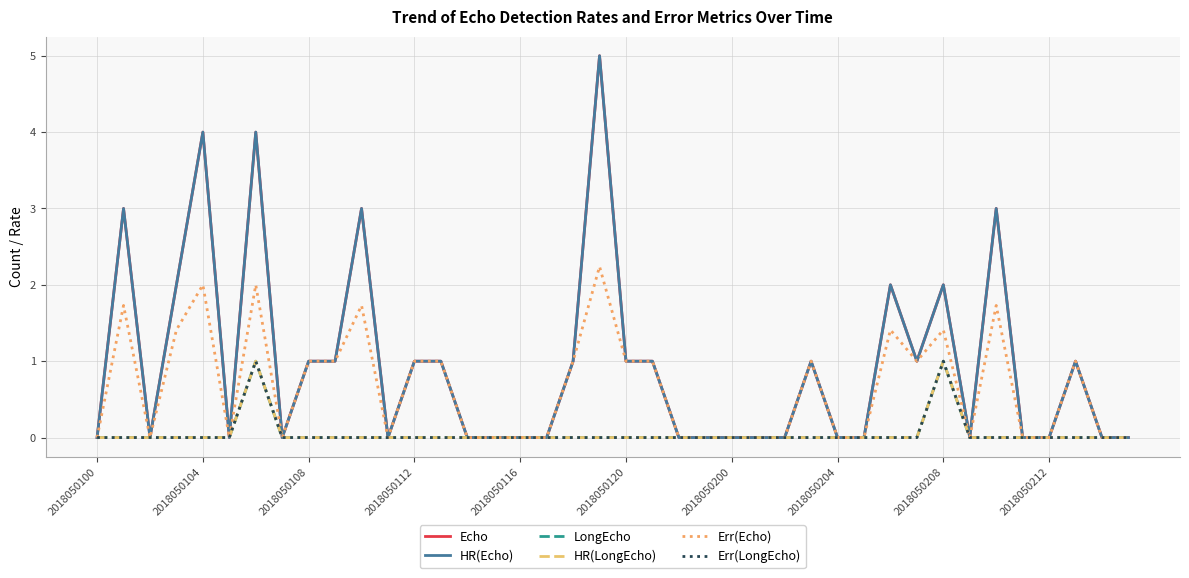

Which series has the widest spread of values?

Echo